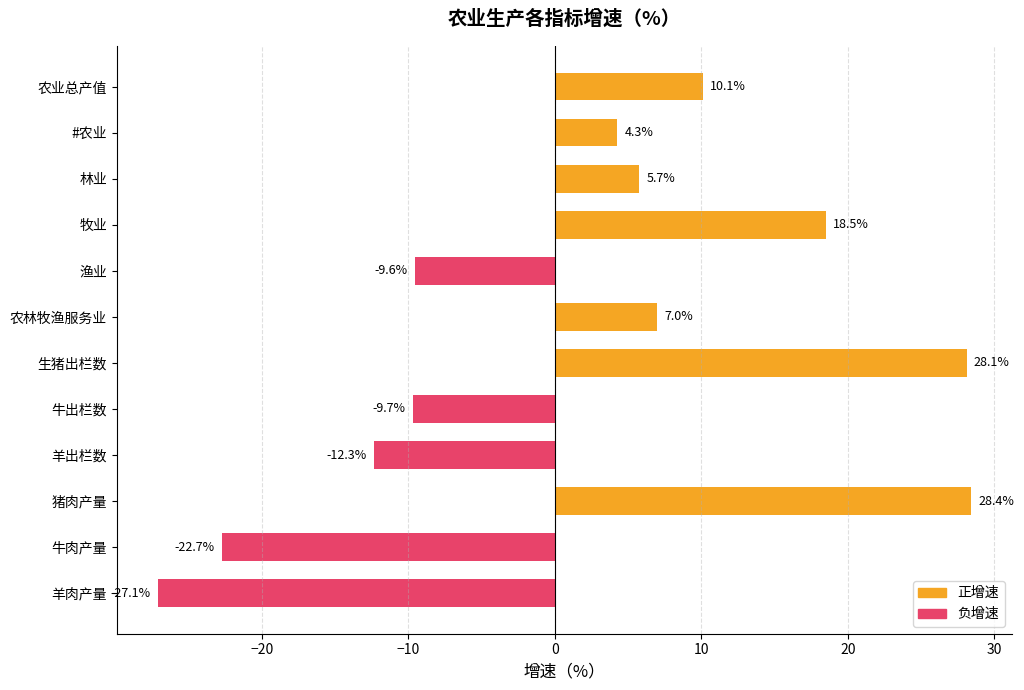

How many data points does each series have?

12